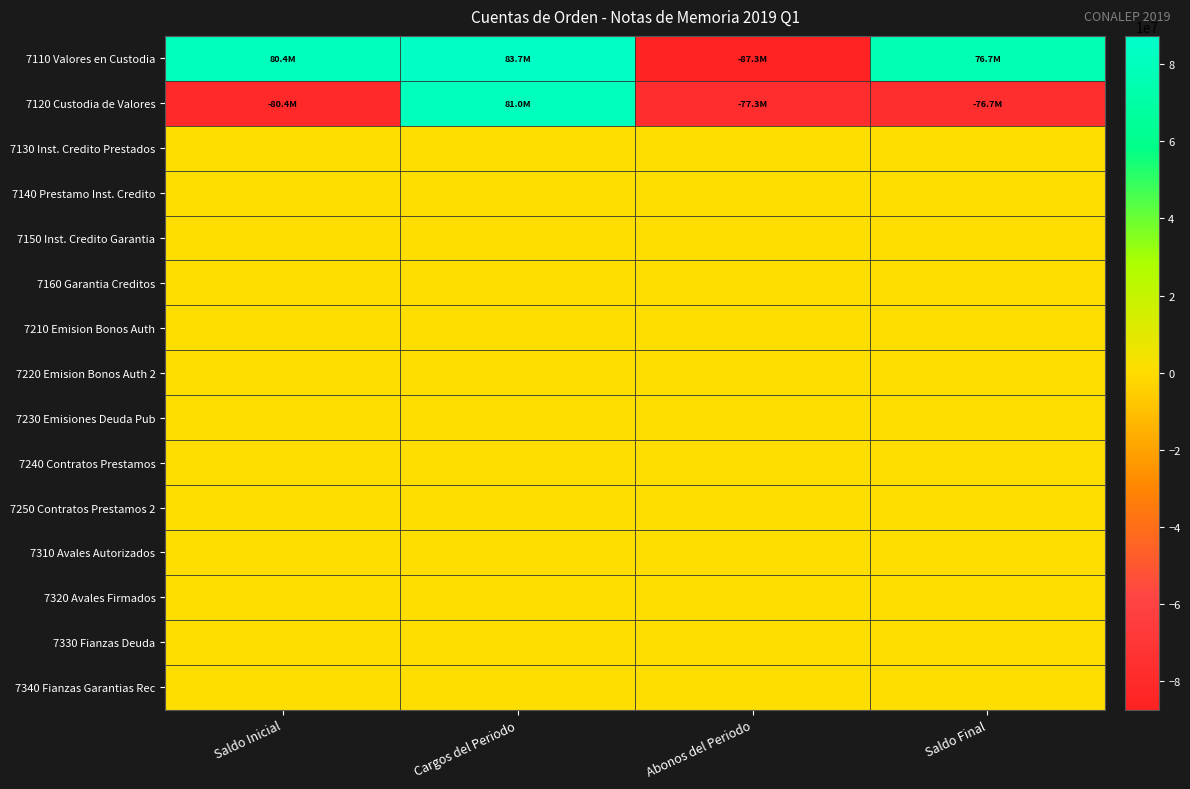

Which series has the largest total across all categories?

7110 Valores en Custodia